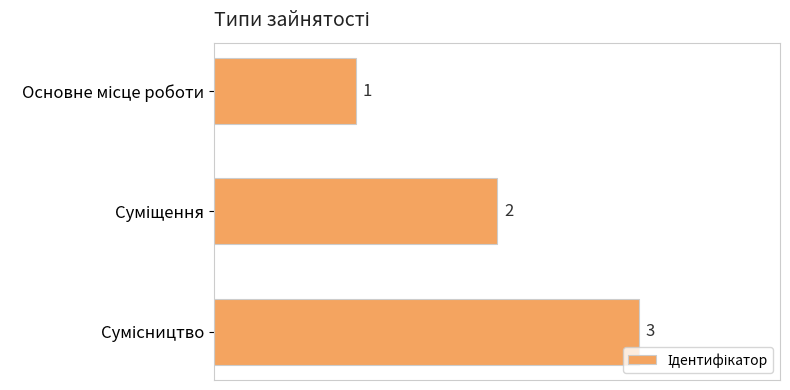

How many data points does each series have?

3